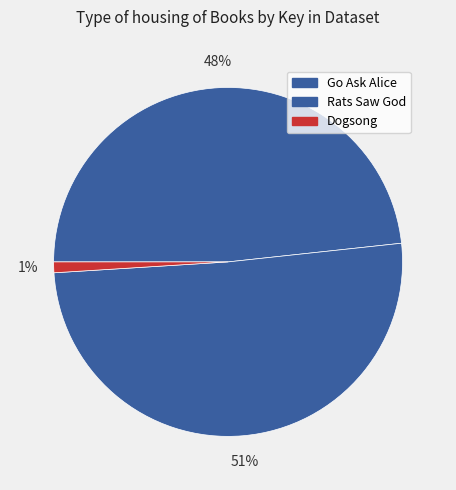

Is it true that Go Ask Alice is 42% of the pie?

False